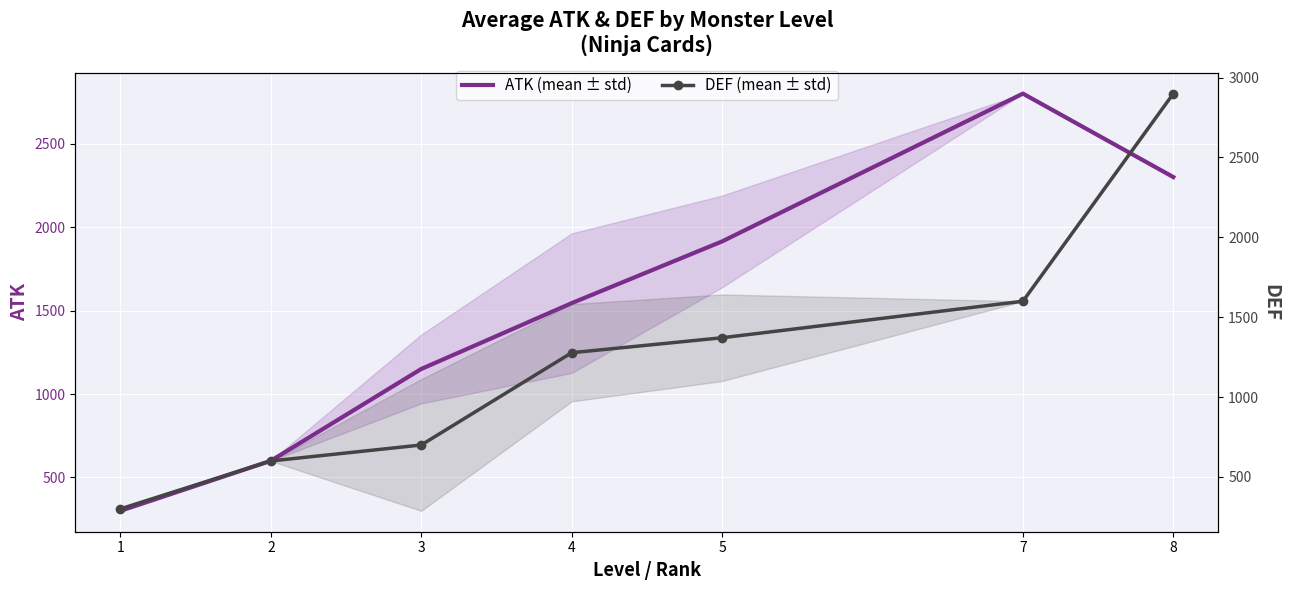

What is the approximate value of ATK (mean ± std) at 3?

1150.0